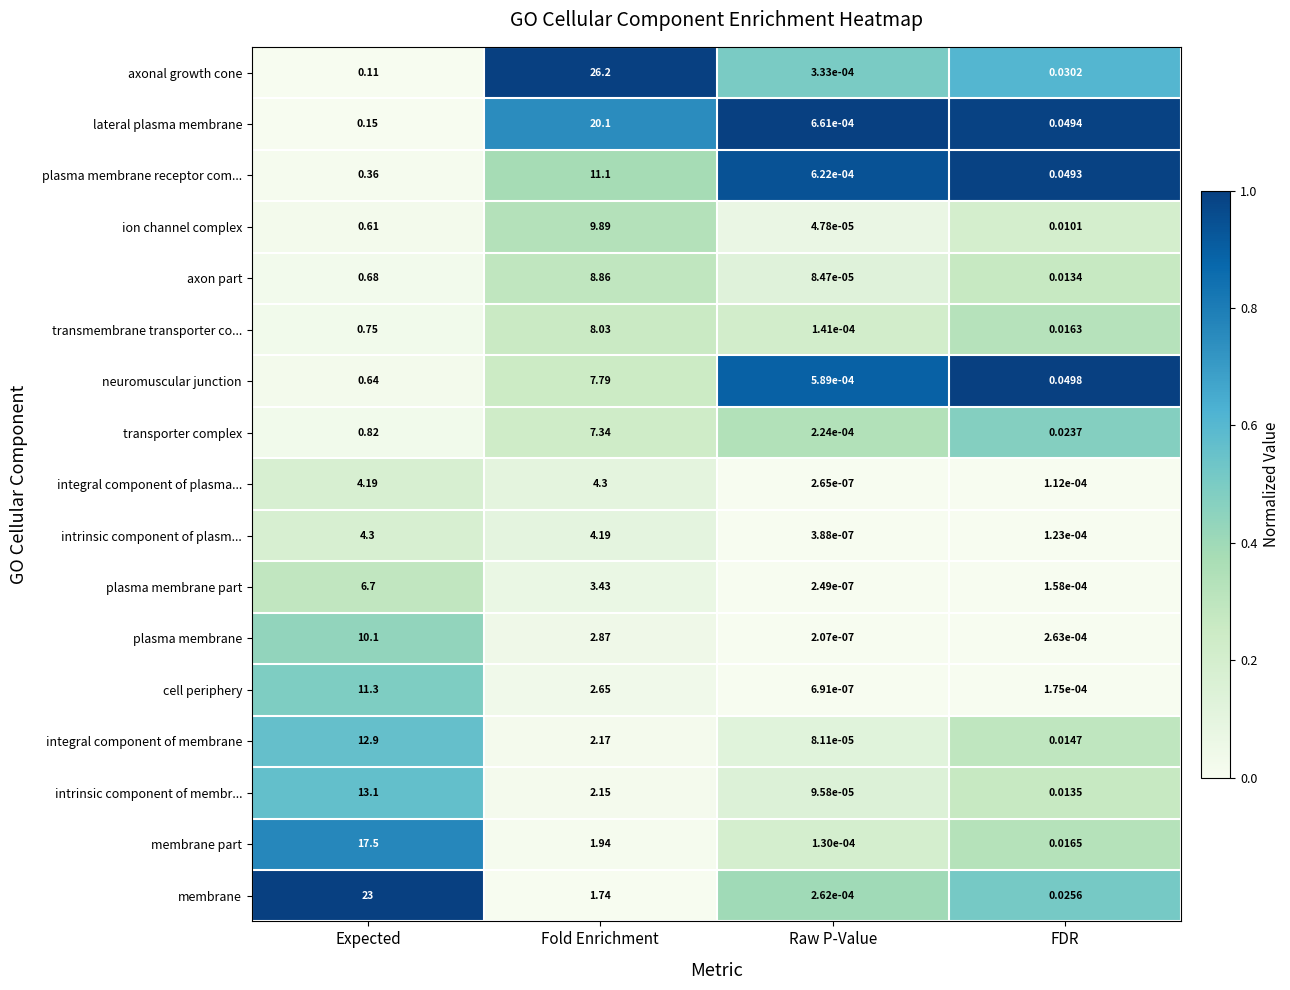

At how many categories does at least one series exceed 0?

4